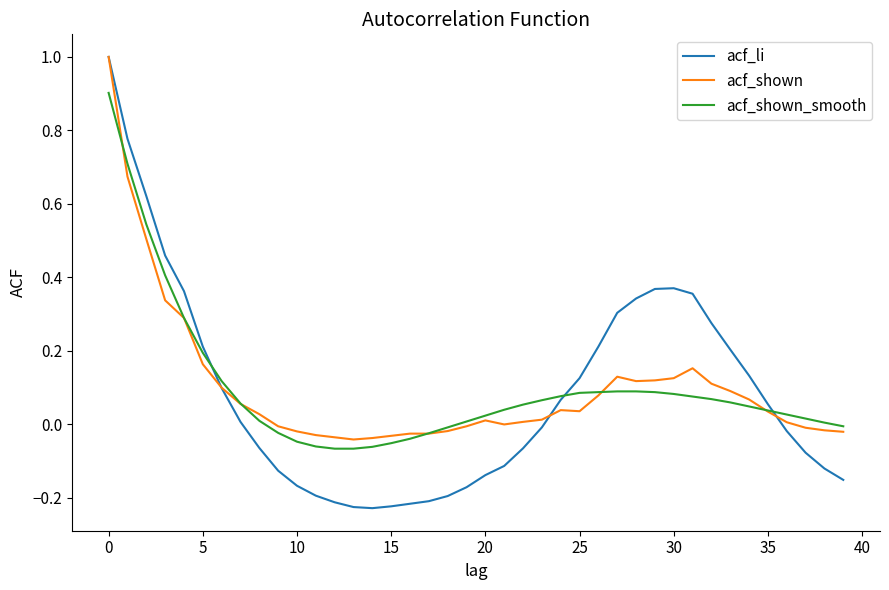

What is the greatest value displayed?

1.0